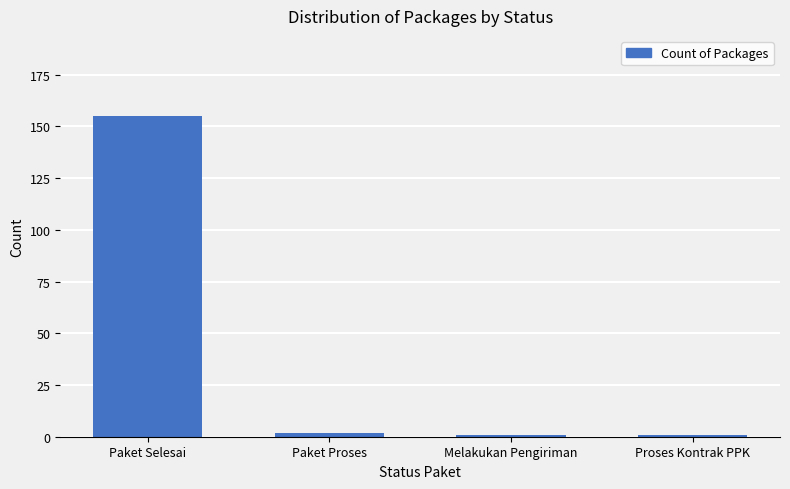

Is it true that the value at Paket Selesai is 155?

True